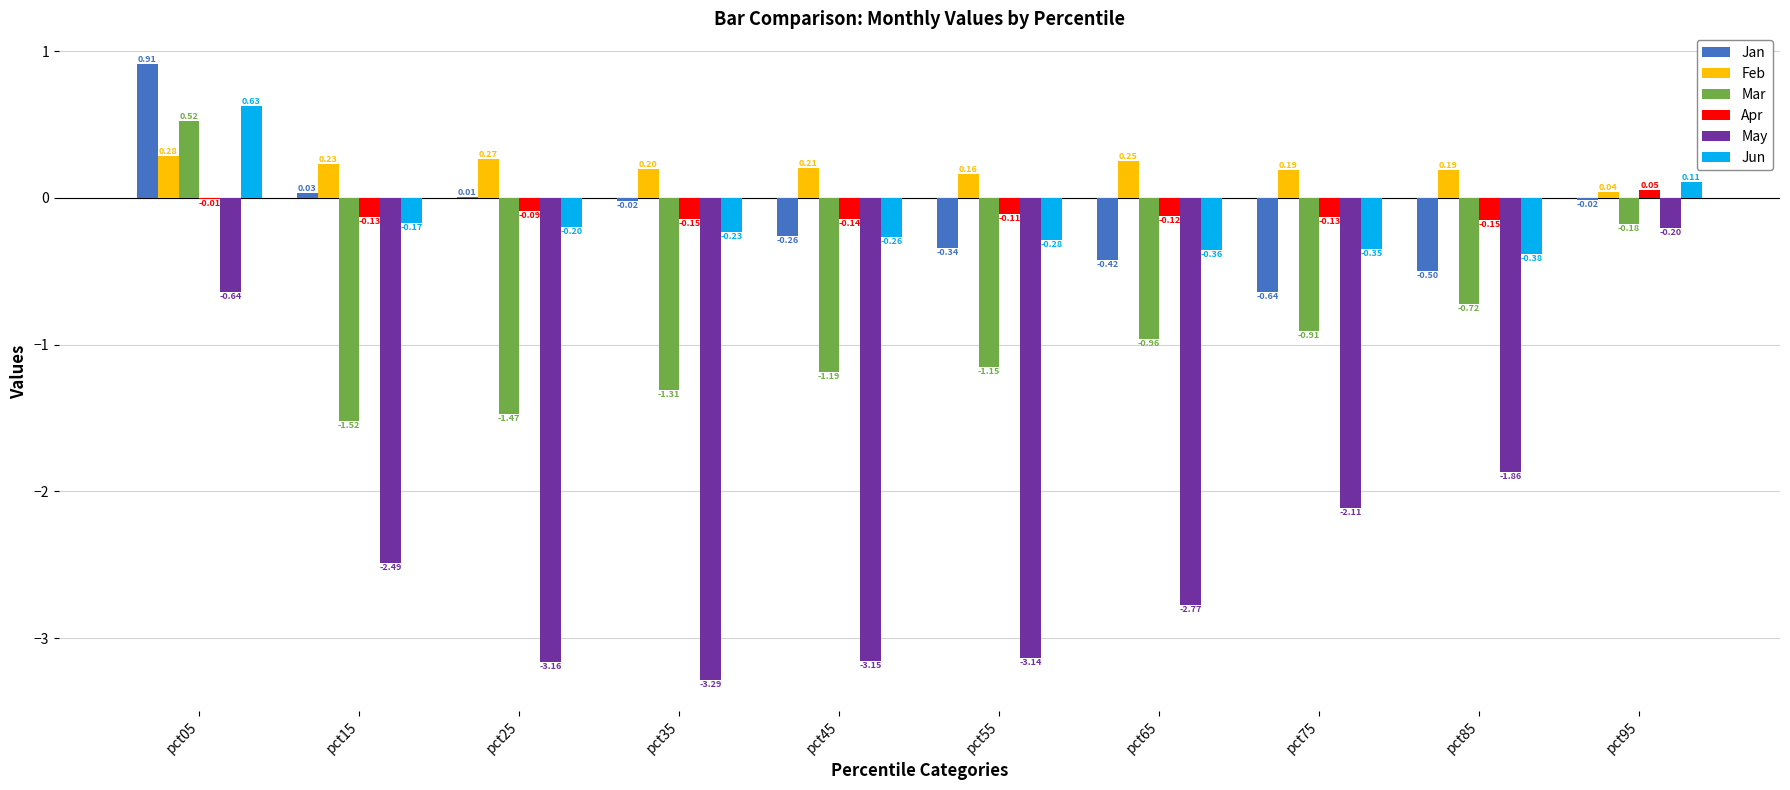

What is the spread (max minus min) of values at pct15?

2.7